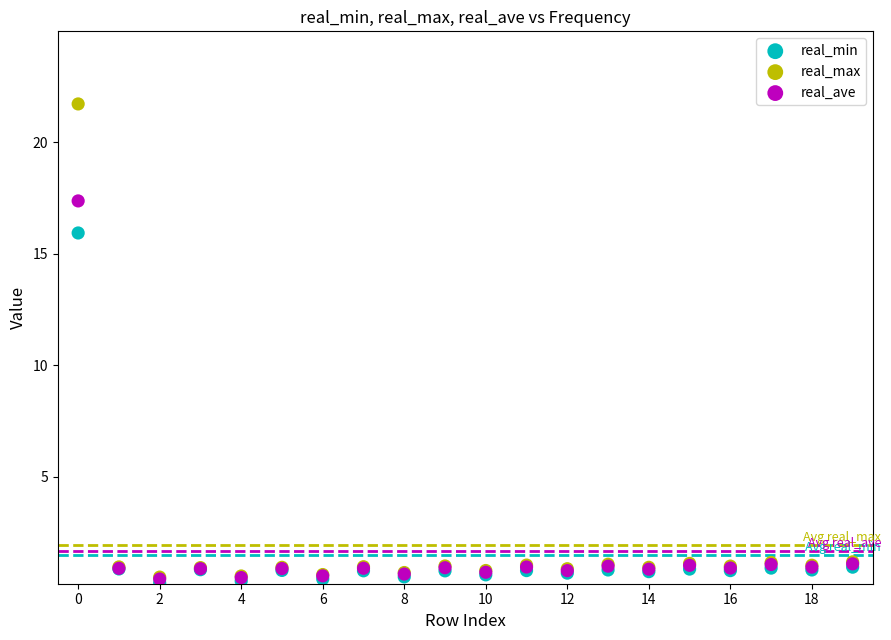

Which series has the largest Y range (max minus min)?

real_max